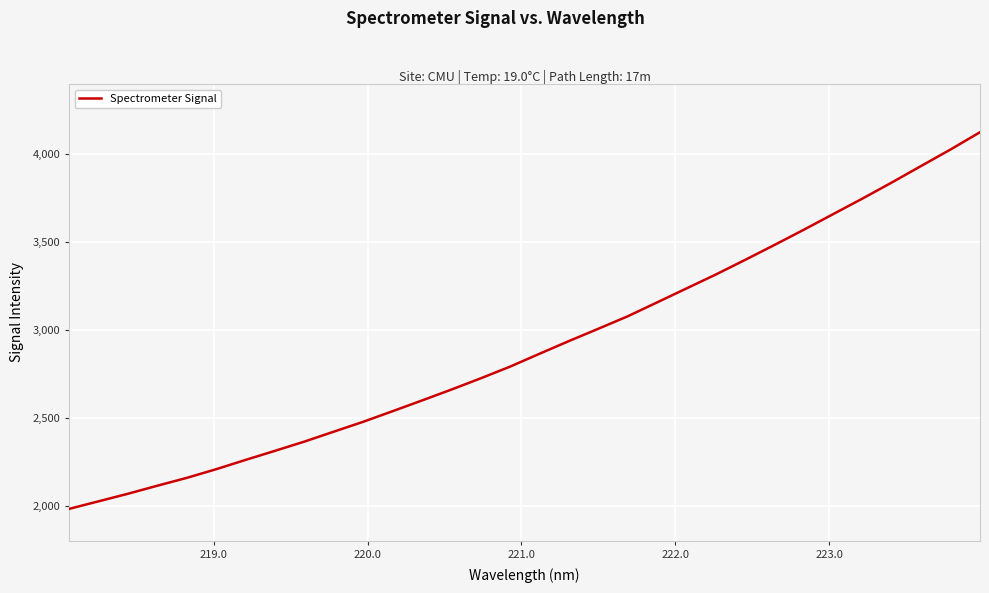

True or false: the data has more than 0 interior local peaks.

False